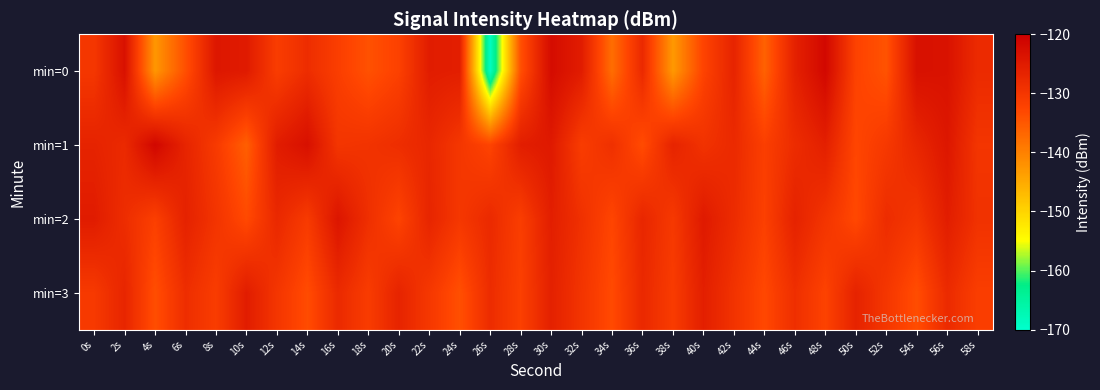

Between 54s and 20s, which is larger?

54s